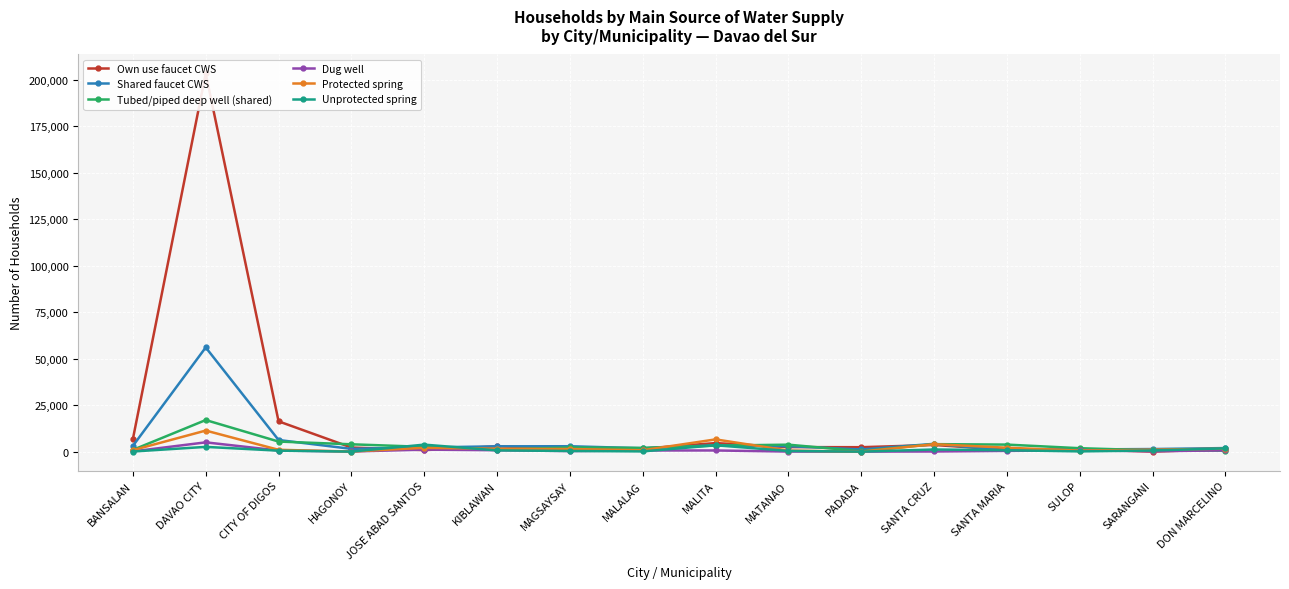

Where is Protected spring nearest to the value 5692?

MALITA